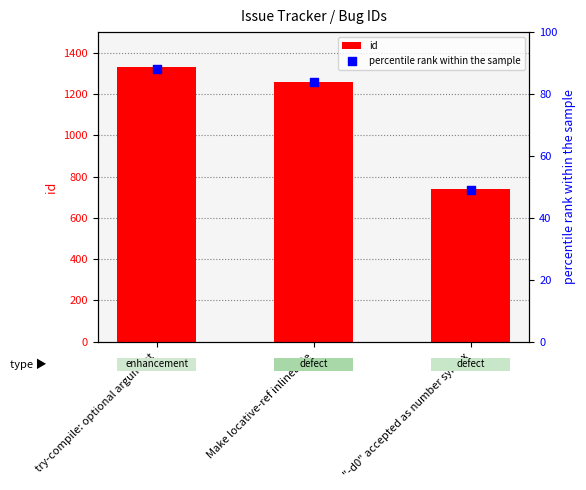

At how many categories does at least one series exceed 435?

3